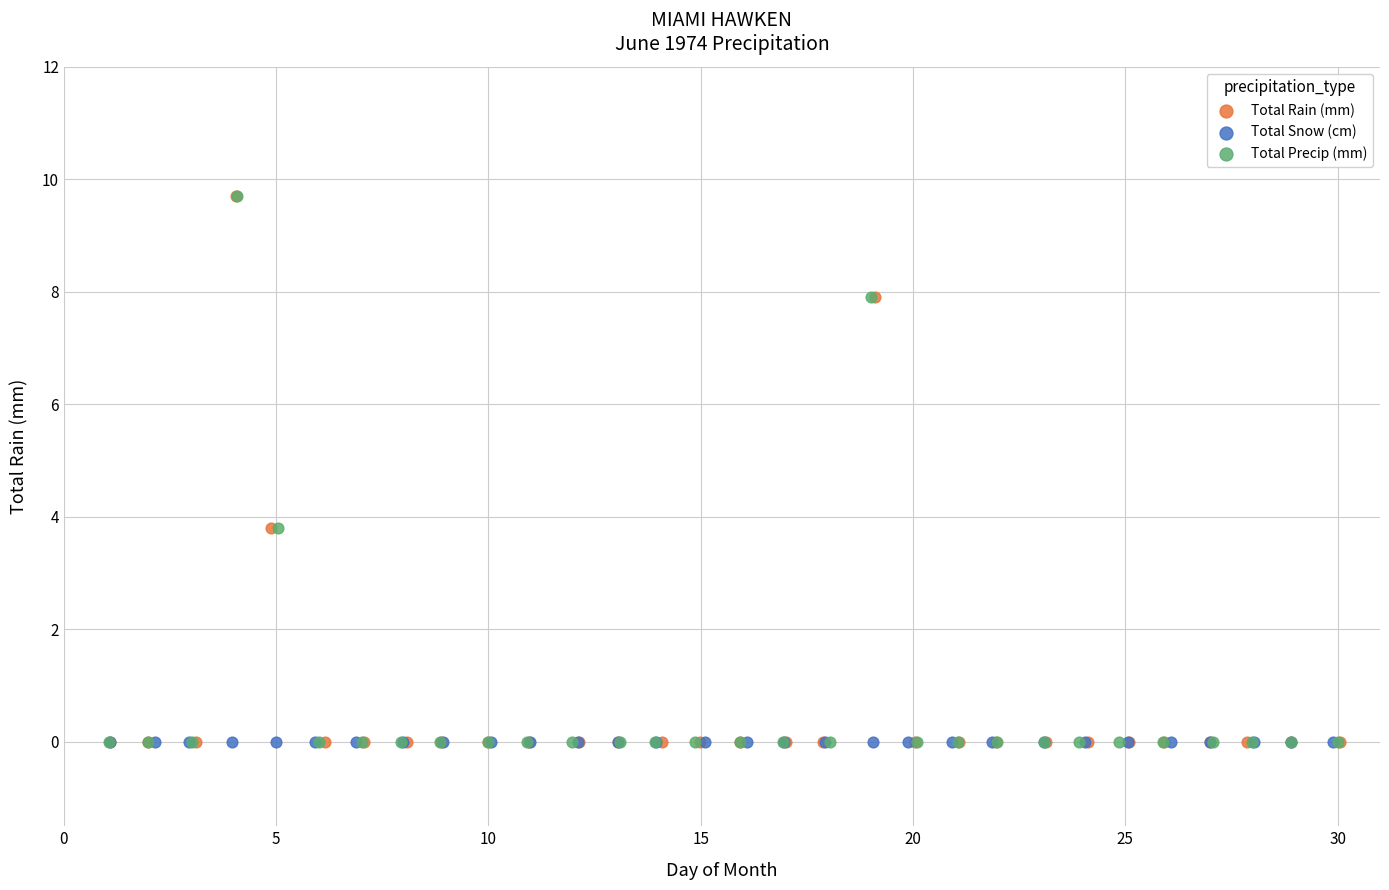

What are all the series names shown in the legend?

Total Rain (mm), Total Snow (cm), Total Precip (mm)